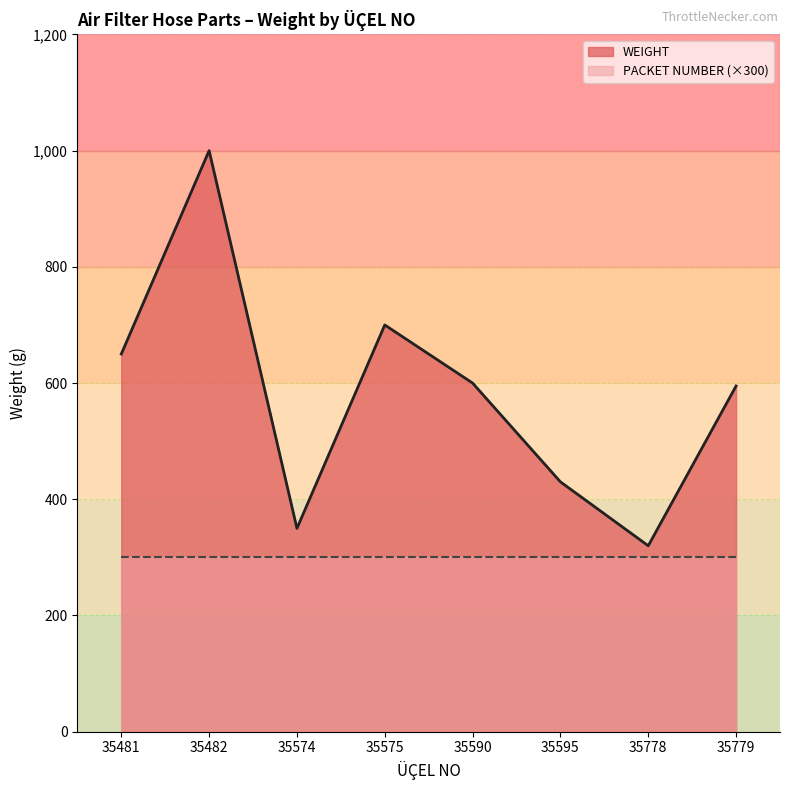

What is the value of the 3rd point from the left?

350